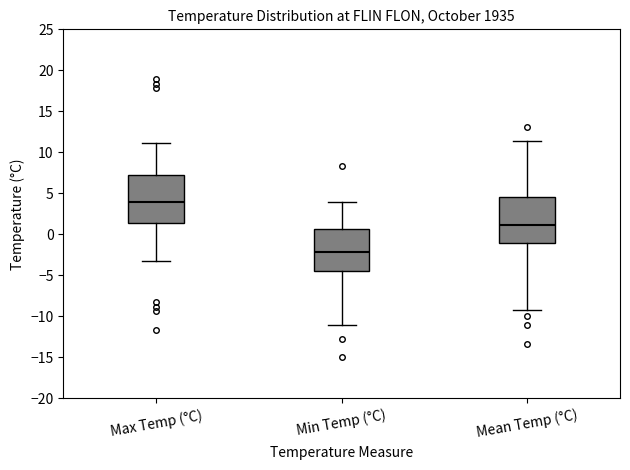

Reading left to right, transcribe this box plot: for each box, give where its median line is, the range the box spans, and where its two whiskers end, as read against the y-axis. The values are not printed on the chart, so give them approximately, as read against the axis.

Max Temp (°C): median 4.0, box 1.5 to 7.5, whiskers -3.5 to 11.0
Min Temp (°C): median -2.0, box -4.5 to 0.5, whiskers -11.0 to 4.0
Mean Temp (°C): median 1.0, box -1.0 to 4.5, whiskers -9.0 to 11.5